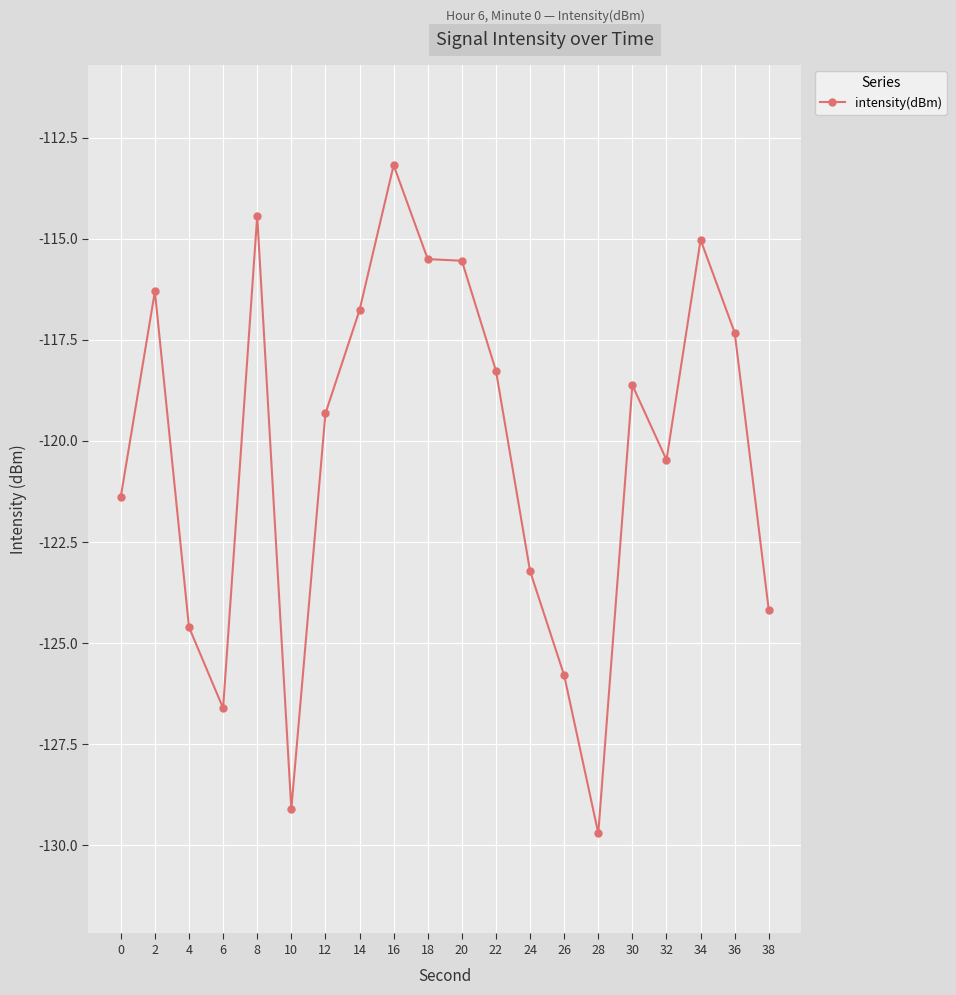

What is the difference between the maximum and minimum values?

16.5